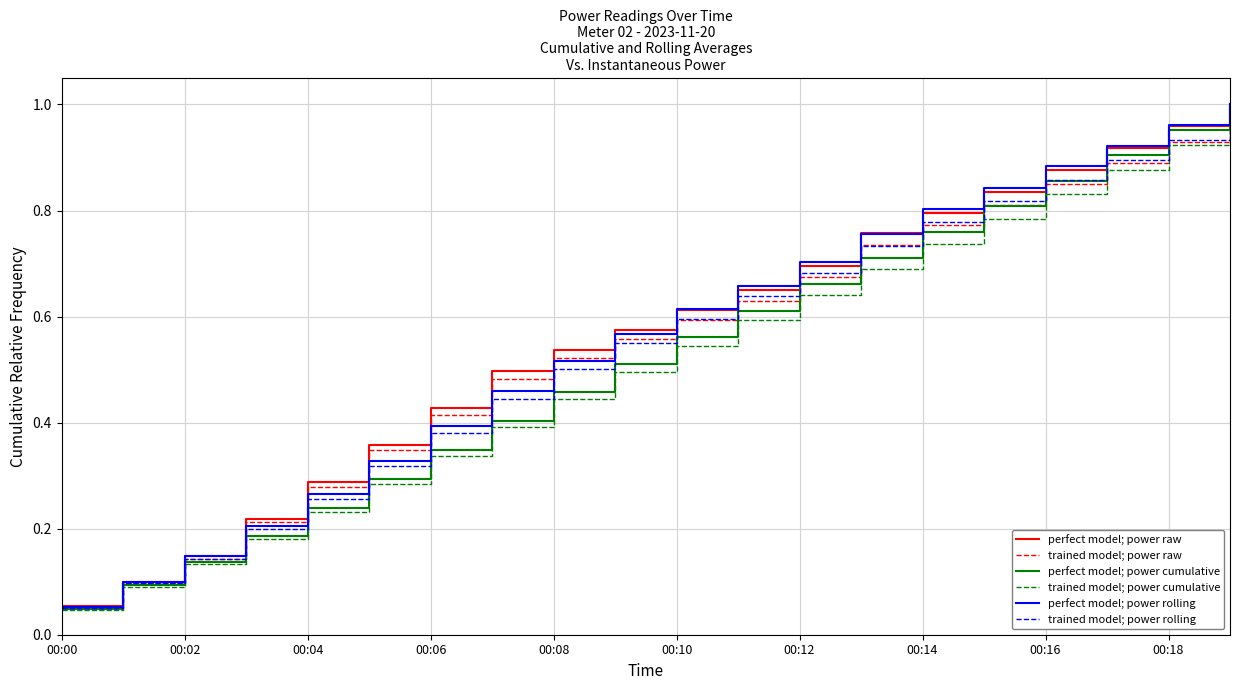

Which series has the largest range (max minus min)?

perfect model; power cumulative